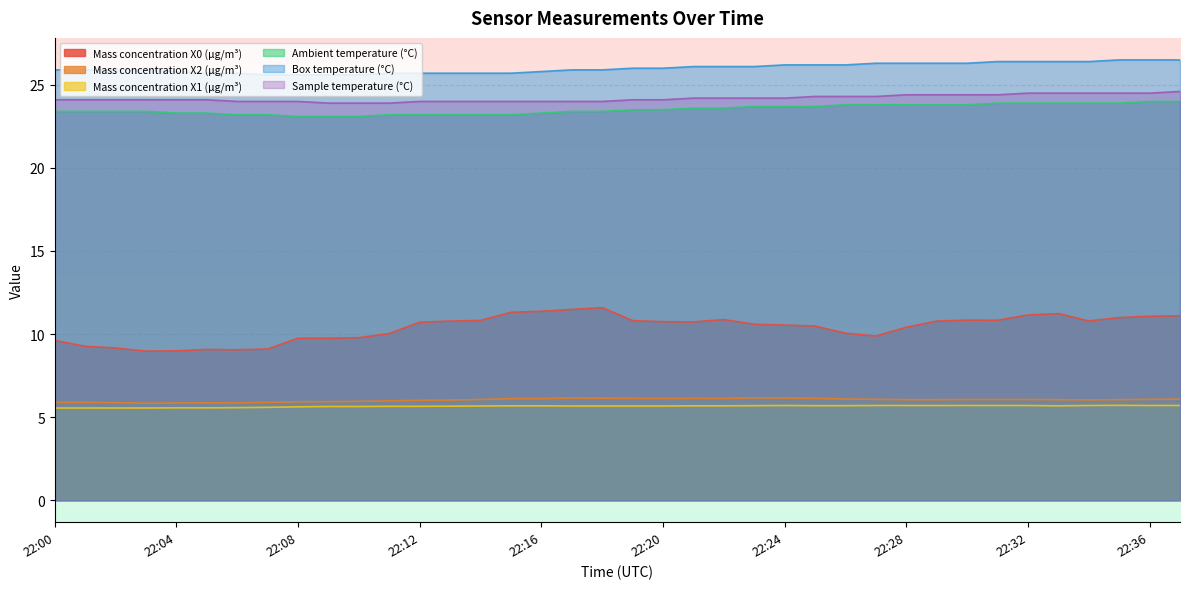

Reading left to right, list all the values displayed in this chart.

Mass concentration X0 (μg/m³): 22:00=9.6	22:01=9.3	22:02=9.2	22:03=9.0	22:04=9.0	22:05=9.1	22:06=9.1	22:07=9.1	22:08=9.8	22:09=9.8	22:10=9.8	22:11=10.0	22:12=10.7	22:13=10.8	22:14=10.8	22:15=11.3	22:16=11.4	22:17=11.5	22:18=11.6	22:19=10.8	22:20=10.7	22:21=10.7	22:22=10.9	22:23=10.6	22:24=10.5	22:25=10.5	22:26=10.1	22:27=9.9	22:28=10.4	22:29=10.8	22:30=10.8	22:31=10.8	22:32=11.2	22:33=11.2	22:34=10.8	22:35=11.0	22:36=11.1	22:37=11.1
Mass concentration X2 (μg/m³): 22:00=5.9	22:01=5.9	22:02=5.9	22:03=5.8	22:04=5.8	22:05=5.9	22:06=5.9	22:07=5.9	22:08=5.9	22:09=5.9	22:10=6.0	22:11=6.0	22:12=6.0	22:13=6.0	22:14=6.1	22:15=6.1	22:16=6.1	22:17=6.2	22:18=6.1	22:19=6.1	22:20=6.1	22:21=6.1	22:22=6.1	22:23=6.2	22:24=6.2	22:25=6.1	22:26=6.1	22:27=6.1	22:28=6.0	22:29=6.0	22:30=6.1	22:31=6.1	22:32=6.1	22:33=6.0	22:34=6.0	22:35=6.0	22:36=6.1	22:37=6.1
Mass concentration X1 (μg/m³): 22:00=5.5	22:01=5.5	22:02=5.5	22:03=5.5	22:04=5.6	22:05=5.6	22:06=5.6	22:07=5.6	22:08=5.6	22:09=5.6	22:10=5.6	22:11=5.7	22:12=5.7	22:13=5.7	22:14=5.7	22:15=5.7	22:16=5.7	22:17=5.7	22:18=5.7	22:19=5.7	22:20=5.7	22:21=5.7	22:22=5.7	22:23=5.7	22:24=5.7	22:25=5.7	22:26=5.7	22:27=5.7	22:28=5.7	22:29=5.7	22:30=5.7	22:31=5.7	22:32=5.7	22:33=5.7	22:34=5.7	22:35=5.7	22:36=5.7	22:37=5.7
Ambient temperature (°C): 22:00=23.4	22:01=23.4	22:02=23.4	22:03=23.4	22:04=23.3	22:05=23.3	22:06=23.2	22:07=23.2	22:08=23.1	22:09=23.1	22:10=23.1	22:11=23.2	22:12=23.2	22:13=23.2	22:14=23.2	22:15=23.2	22:16=23.3	22:17=23.4	22:18=23.4	22:19=23.5	22:20=23.5	22:21=23.6	22:22=23.6	22:23=23.7	22:24=23.7	22:25=23.7	22:26=23.8	22:27=23.8	22:28=23.8	22:29=23.8	22:30=23.8	22:31=23.9	22:32=23.9	22:33=23.9	22:34=23.9	22:35=23.9	22:36=24.0	22:37=24.0
Box temperature (°C): 22:00=25.9	22:01=25.9	22:02=25.9	22:03=25.9	22:04=25.8	22:05=25.7	22:06=25.7	22:07=25.6	22:08=25.6	22:09=25.6	22:10=25.6	22:11=25.7	22:12=25.7	22:13=25.7	22:14=25.7	22:15=25.7	22:16=25.8	22:17=25.9	22:18=25.9	22:19=26.0	22:20=26.0	22:21=26.1	22:22=26.1	22:23=26.1	22:24=26.2	22:25=26.2	22:26=26.2	22:27=26.3	22:28=26.3	22:29=26.3	22:30=26.3	22:31=26.4	22:32=26.4	22:33=26.4	22:34=26.4	22:35=26.5	22:36=26.5	22:37=26.5
Sample temperature (°C): 22:00=24.1	22:01=24.1	22:02=24.1	22:03=24.1	22:04=24.1	22:05=24.1	22:06=24.0	22:07=24.0	22:08=24.0	22:09=23.9	22:10=23.9	22:11=23.9	22:12=24.0	22:13=24.0	22:14=24.0	22:15=24.0	22:16=24.0	22:17=24.0	22:18=24.0	22:19=24.1	22:20=24.1	22:21=24.2	22:22=24.2	22:23=24.2	22:24=24.2	22:25=24.3	22:26=24.3	22:27=24.3	22:28=24.4	22:29=24.4	22:30=24.4	22:31=24.4	22:32=24.5	22:33=24.5	22:34=24.5	22:35=24.5	22:36=24.5	22:37=24.6